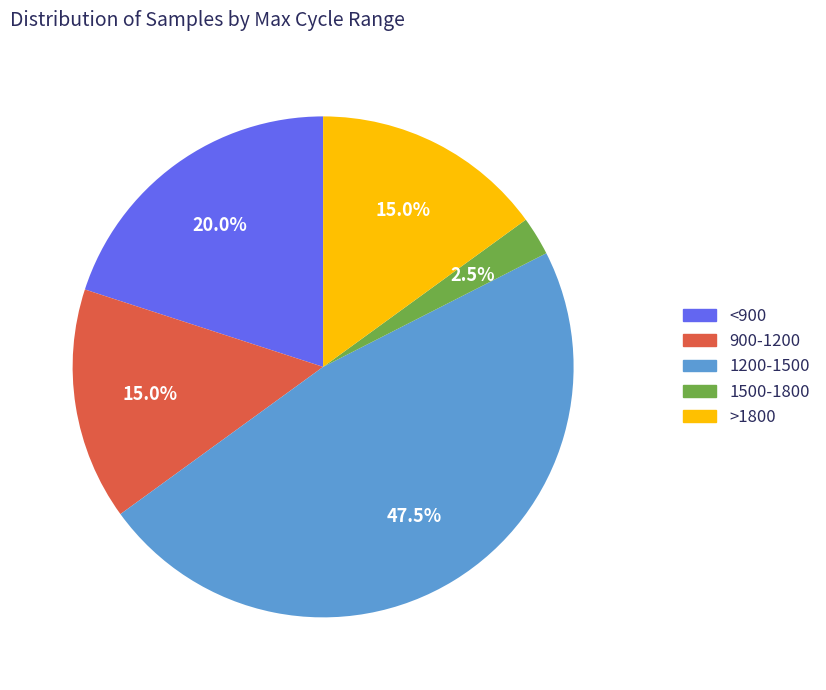

To the nearest percent, what is the average slice percentage?

20%